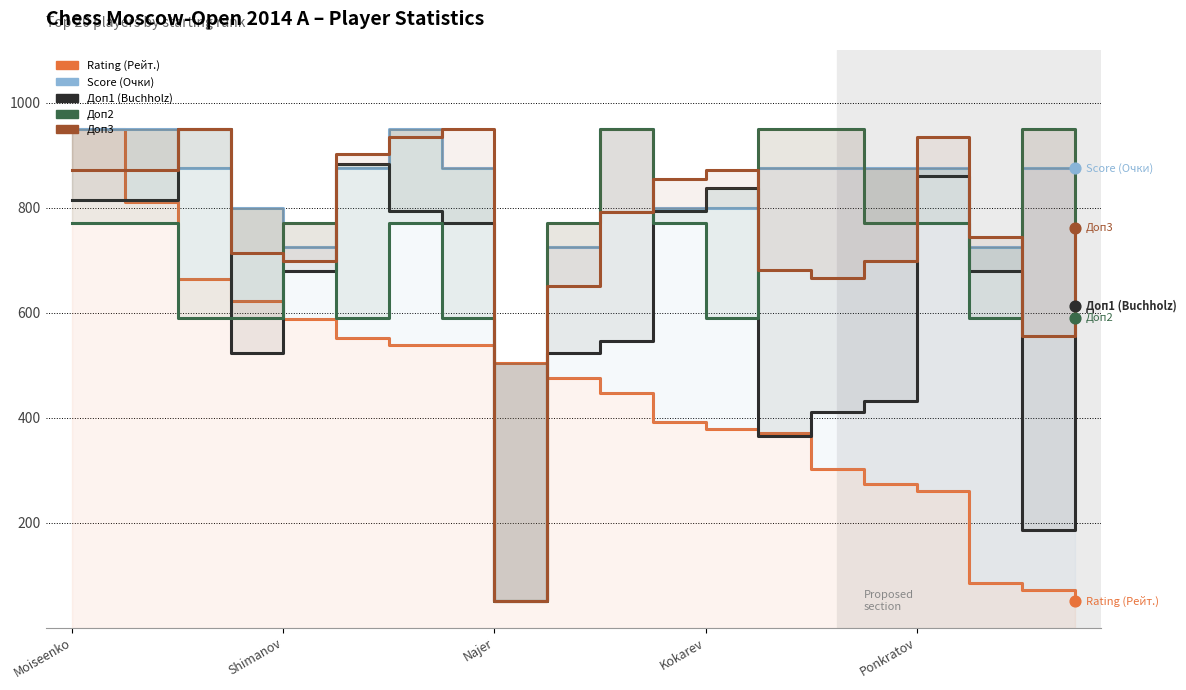

Which series contains the highest Y value?

Rating (Рейт.)